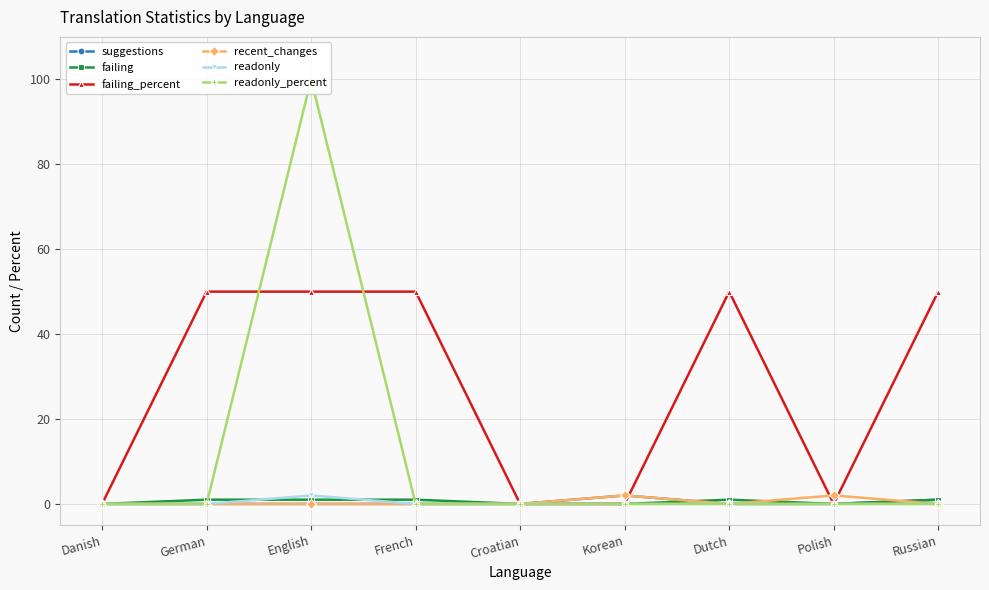

What is the sum of all recent_changes values?

4